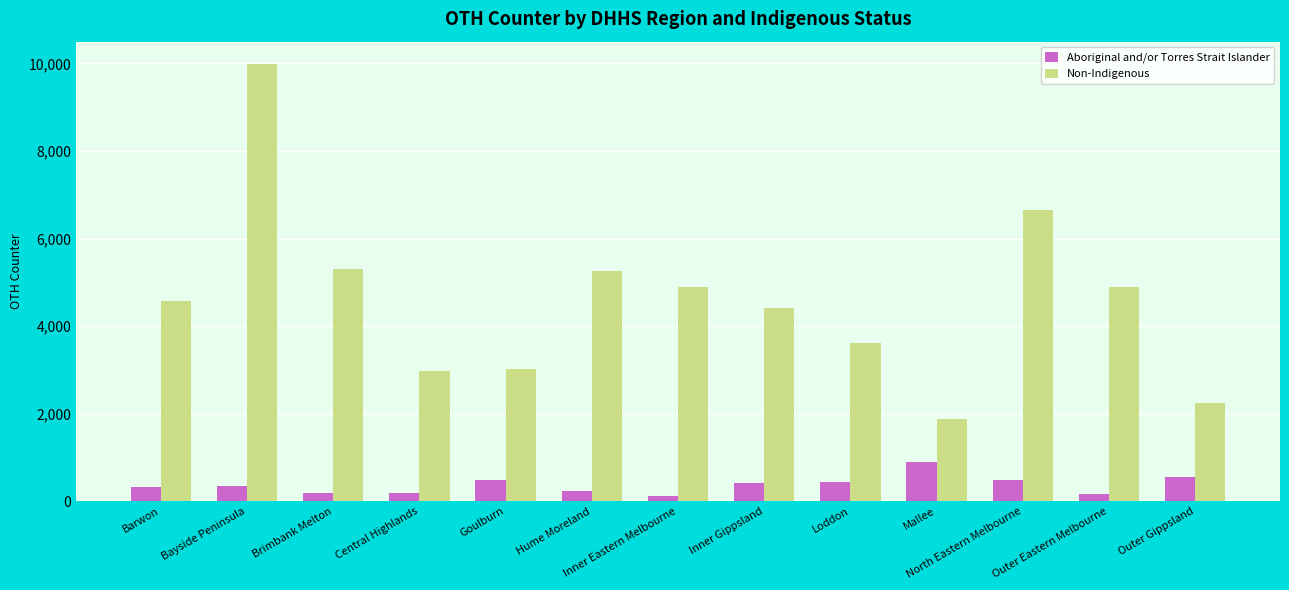

Which series has the largest range (max minus min)?

Non-Indigenous